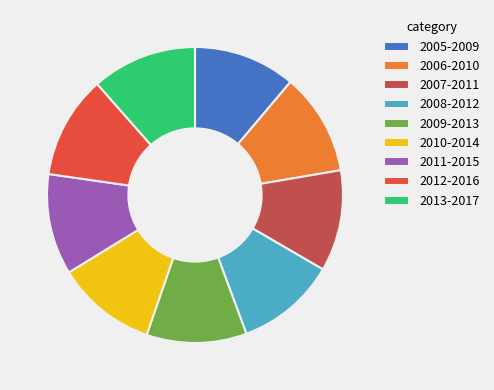

Approximately how many times larger is the value at 2013-2017 compared to 2011-2015?

1.0